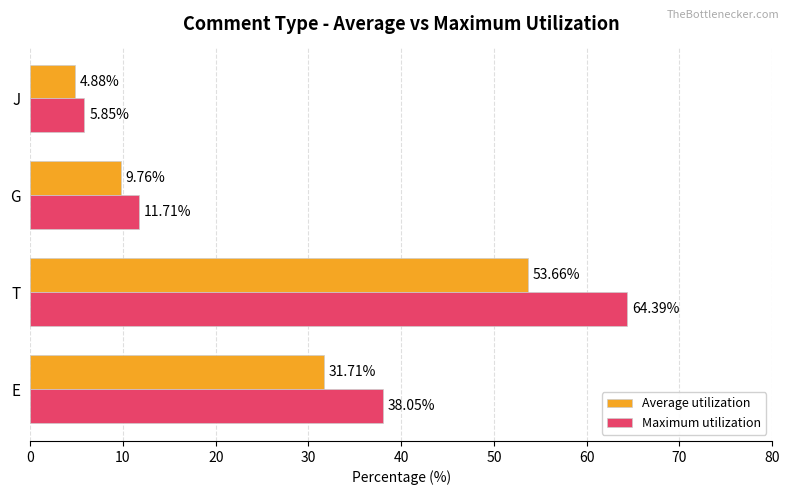

Which series changed the most between E and G?

Maximum utilization